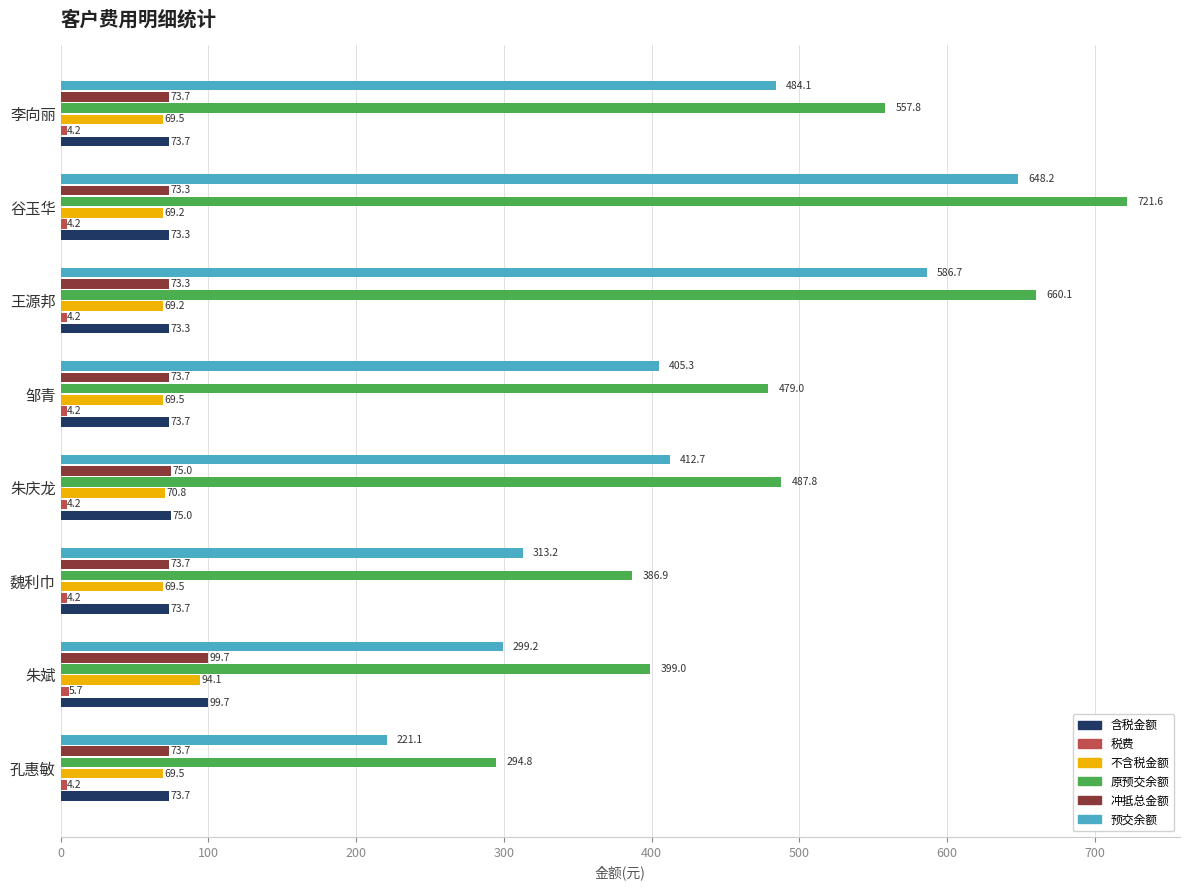

What is the approximate value of 原预交余额 at 李向丽?

557.8